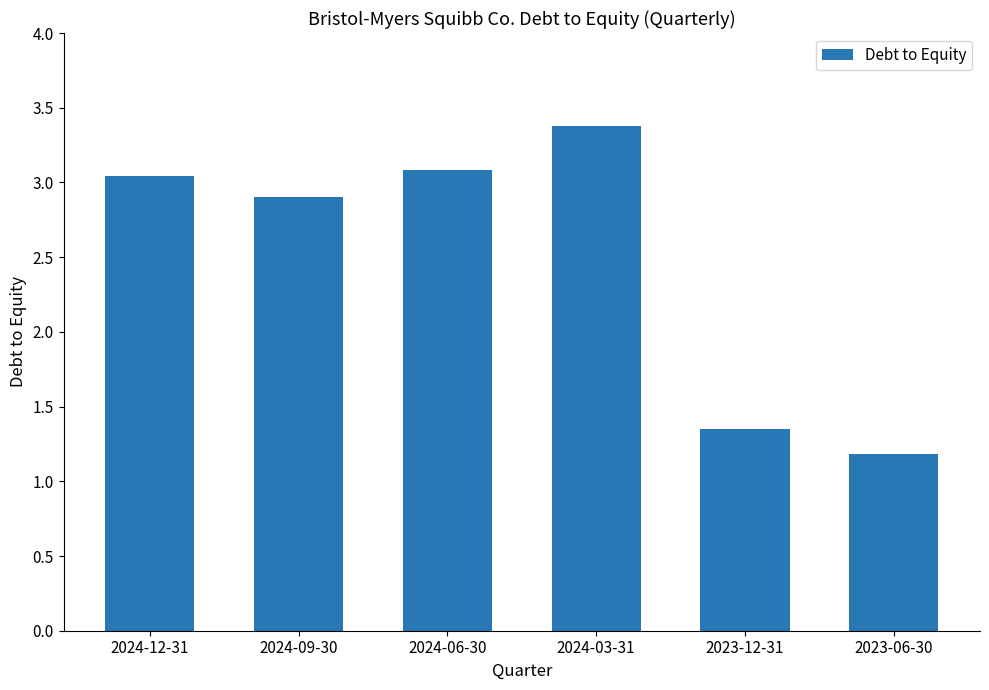

What is the difference between the values at 2024-06-30 and 2024-09-30?

0.2